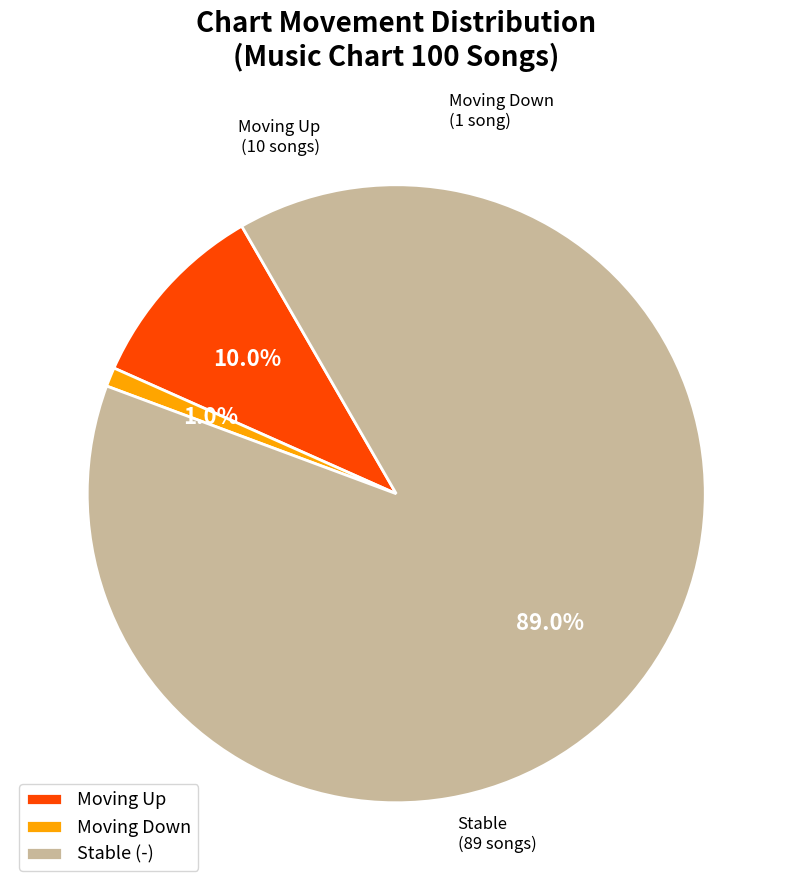

Between Moving Up and Moving Down, which is larger?

Moving Up